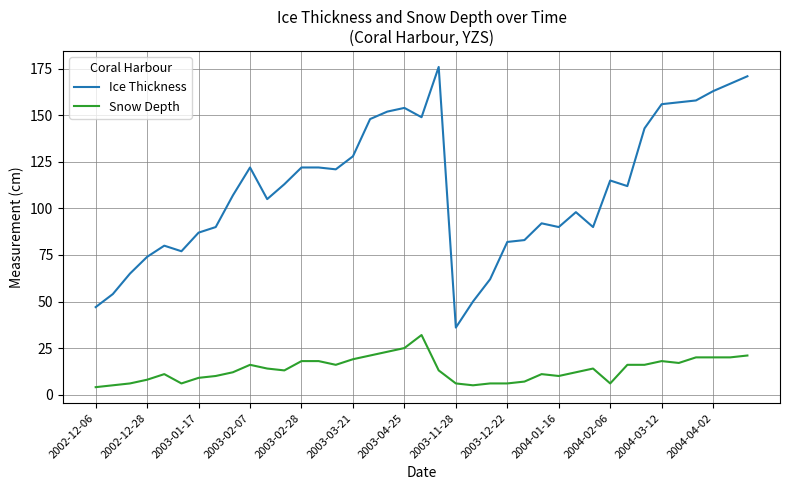

What is the minimum value for Ice Thickness?

36